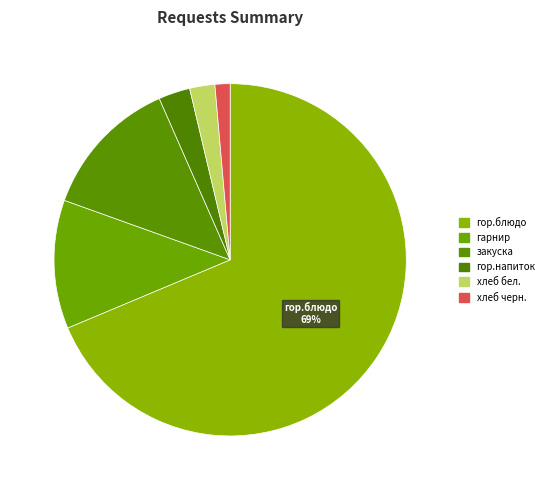

What is the largest slice in the pie chart?

гор.блюдо